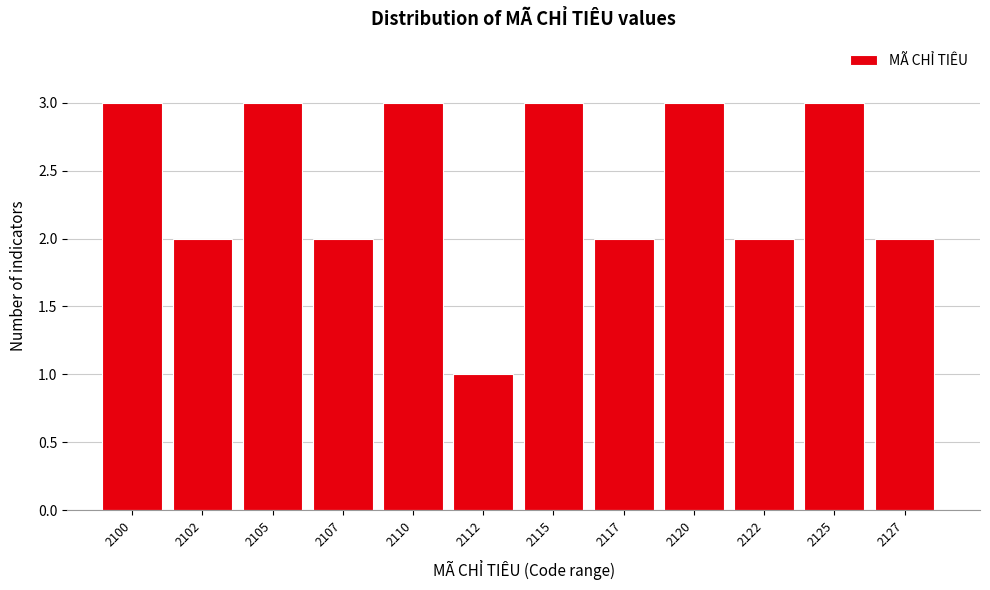

Reading left to right, what are all the values shown in this chart?

3	2	3	2	3	1	3	2	3	2	3	2